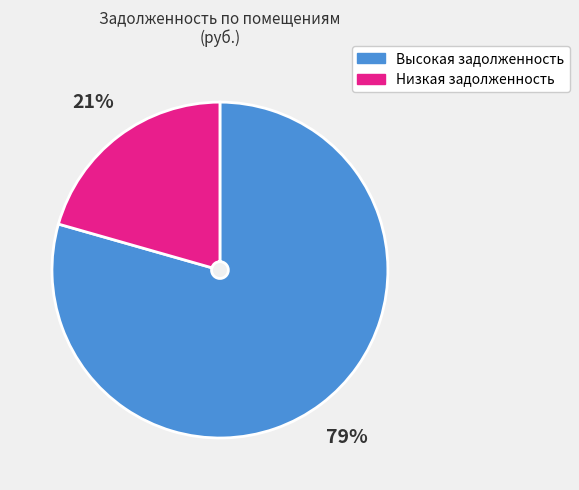

Does any single category account for the majority?

Yes